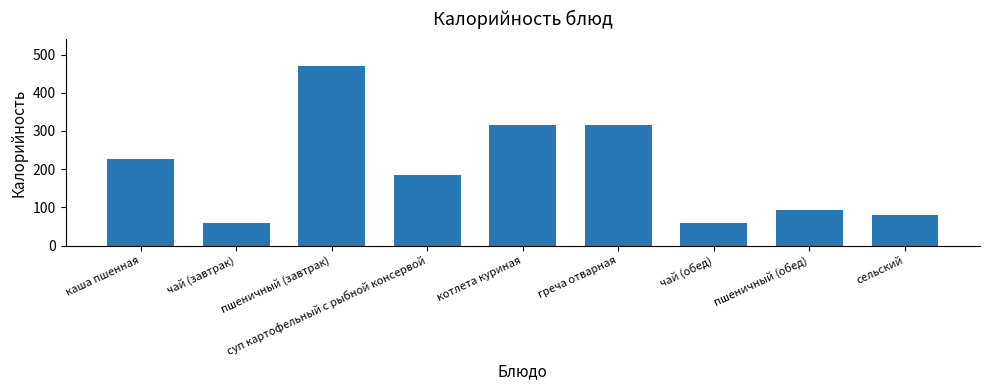

Reading left to right, extract all data points from this chart.

227.2	59.9	469.8	184.5	316.6	316.6	59.9	94.0	80.0